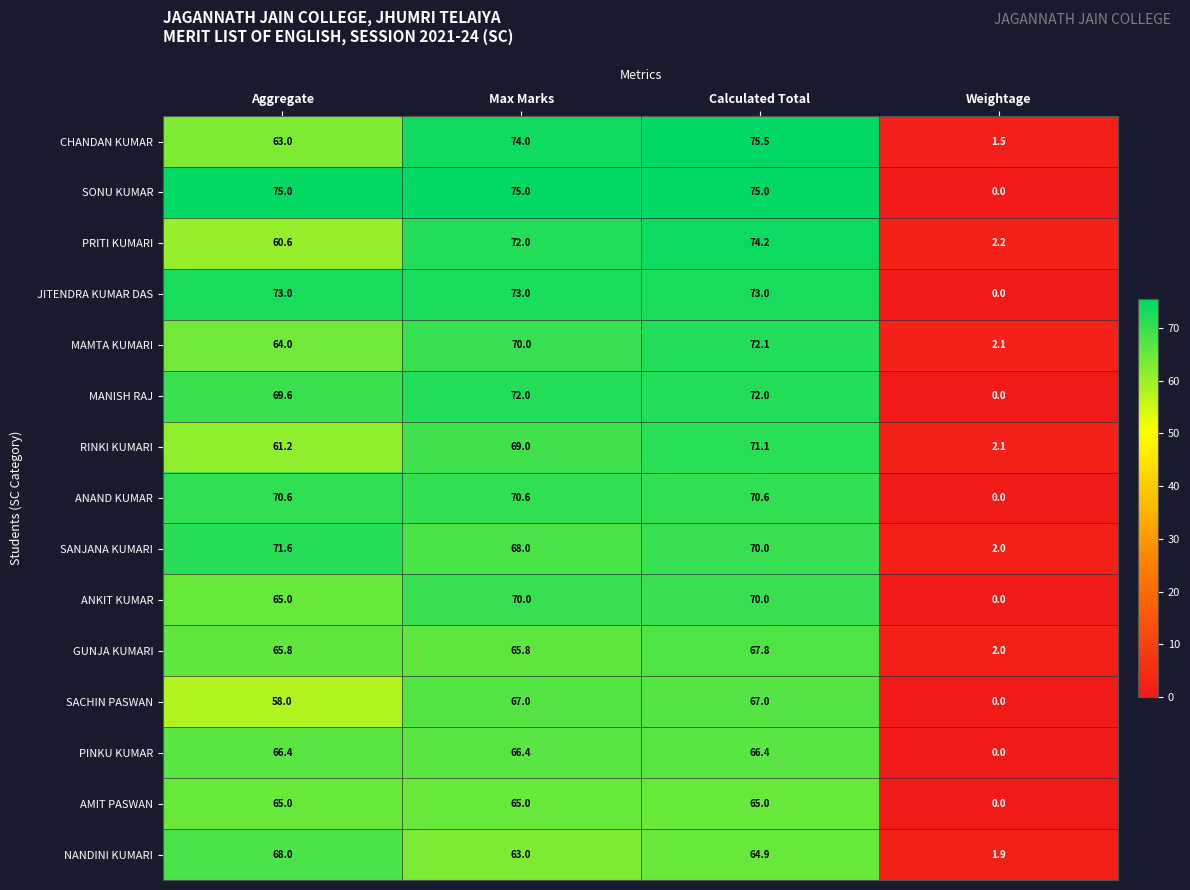

Which series has the widest spread of values?

SONU KUMAR